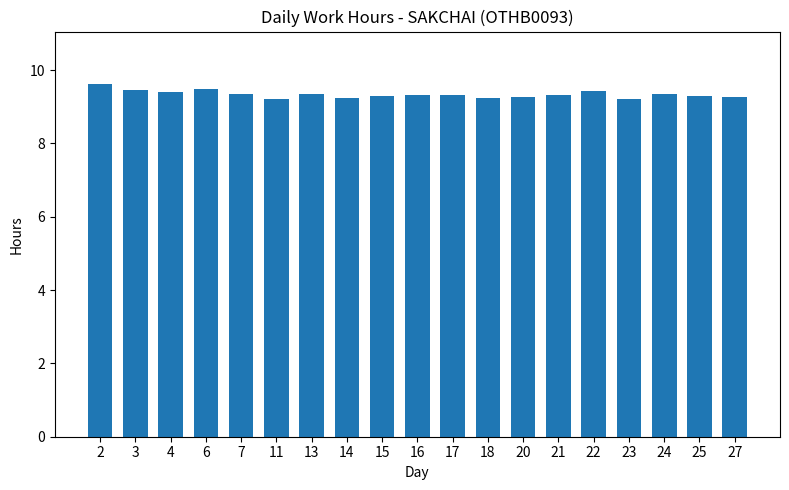

What is the sum of all values?

177.4